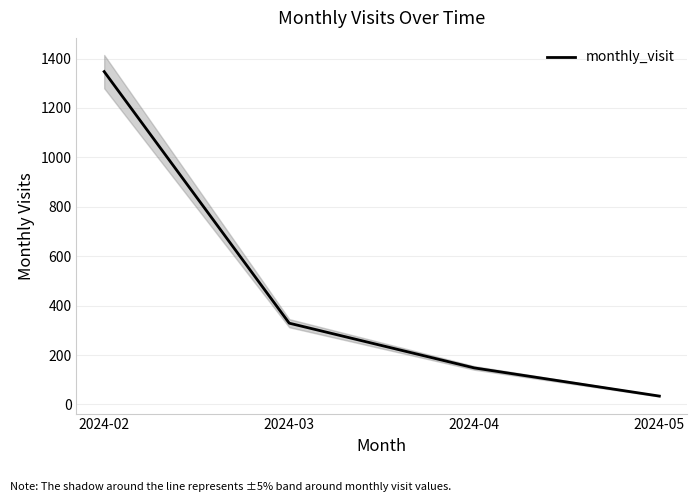

How many lines are shown in the chart?

1